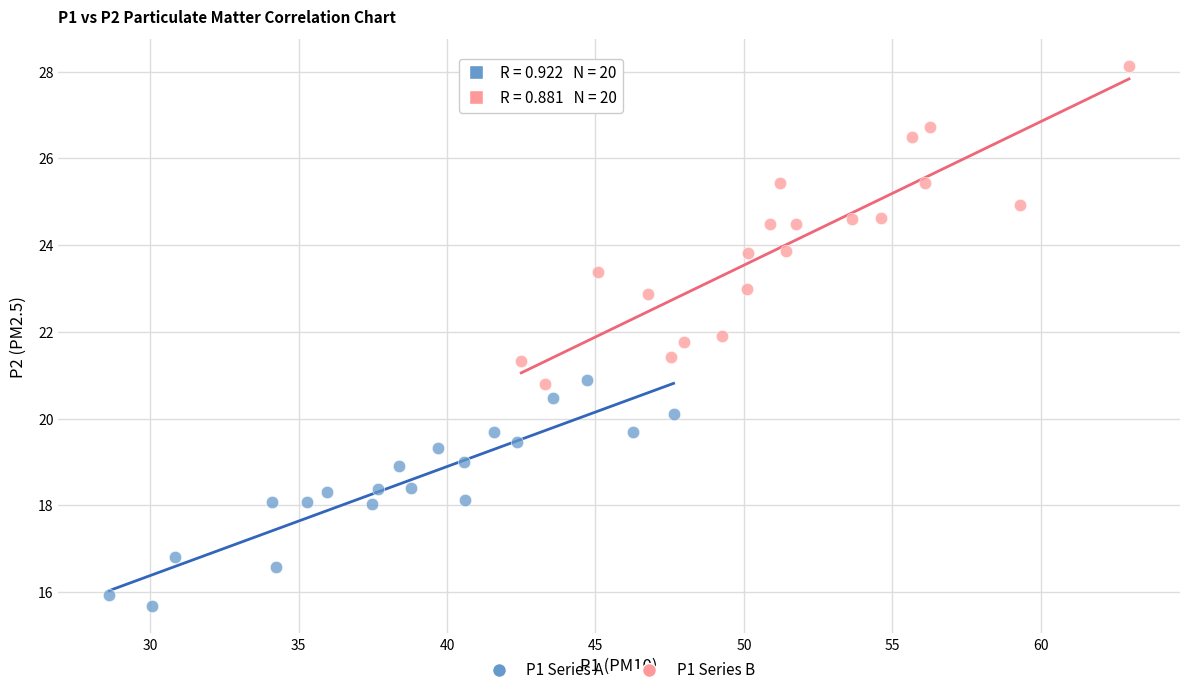

Which series contains the lowest Y value?

P1 Series A